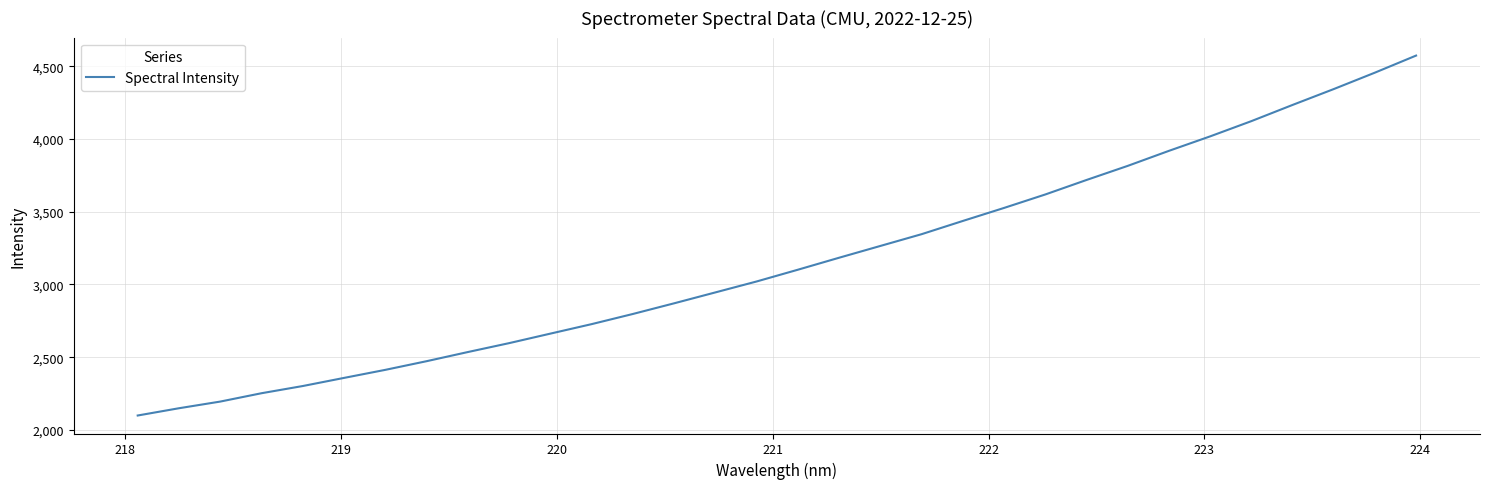

What is the difference between the maximum and minimum values?

2474.5